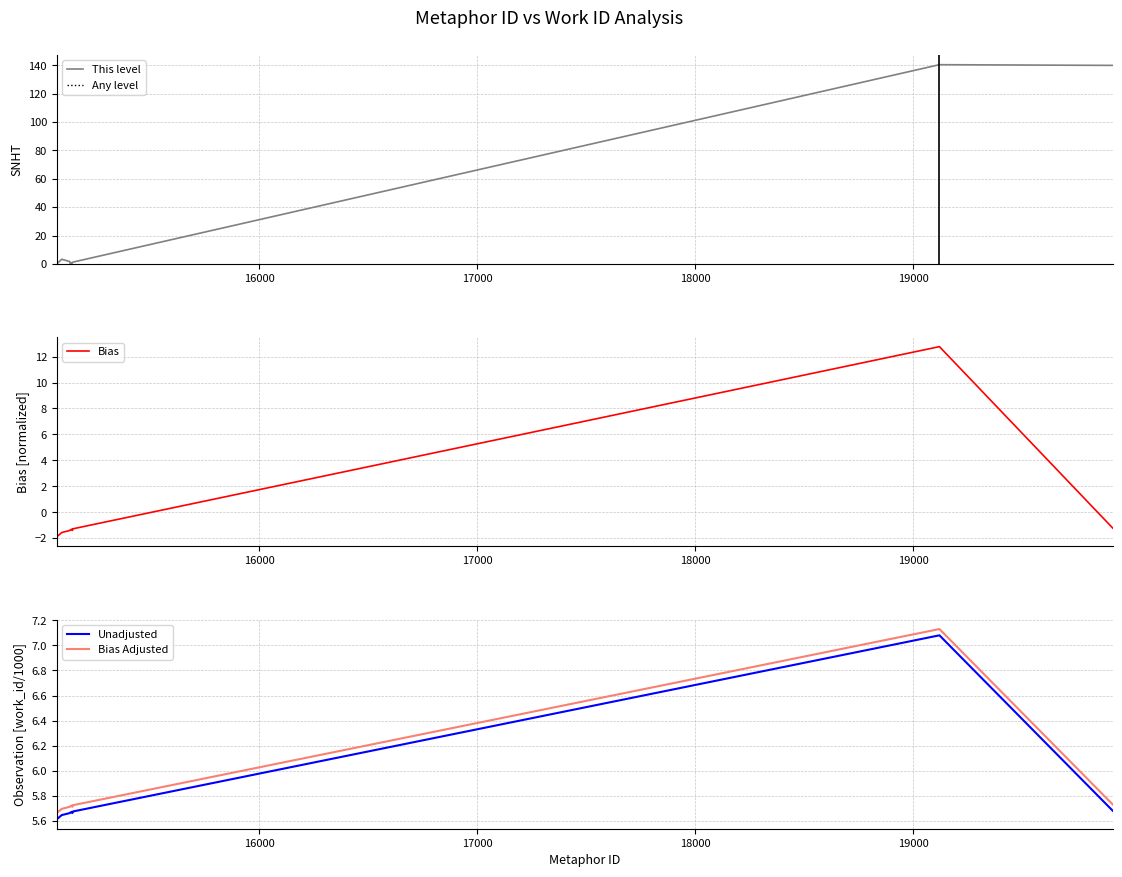

True or false: Unadjusted and Bias Adjusted cross at least once.

False